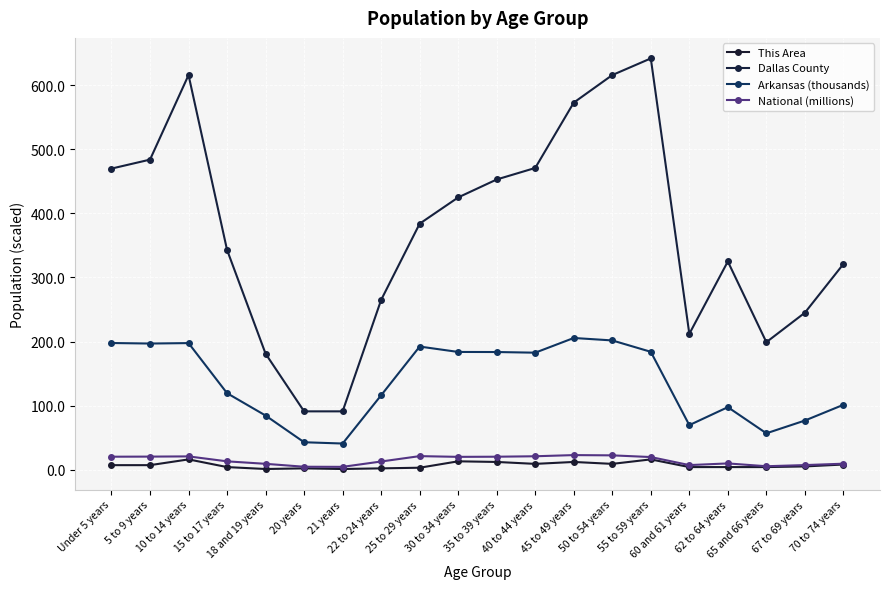

What is the spread (max minus min) of values at 62 to 64 years?

321.0